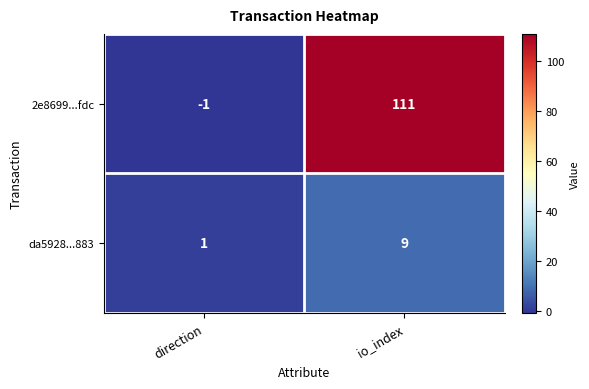

Reading left to right, list all the values displayed in this chart.

2e8699...fdc: direction=-1	io_index=111
da5928...883: direction=1	io_index=9